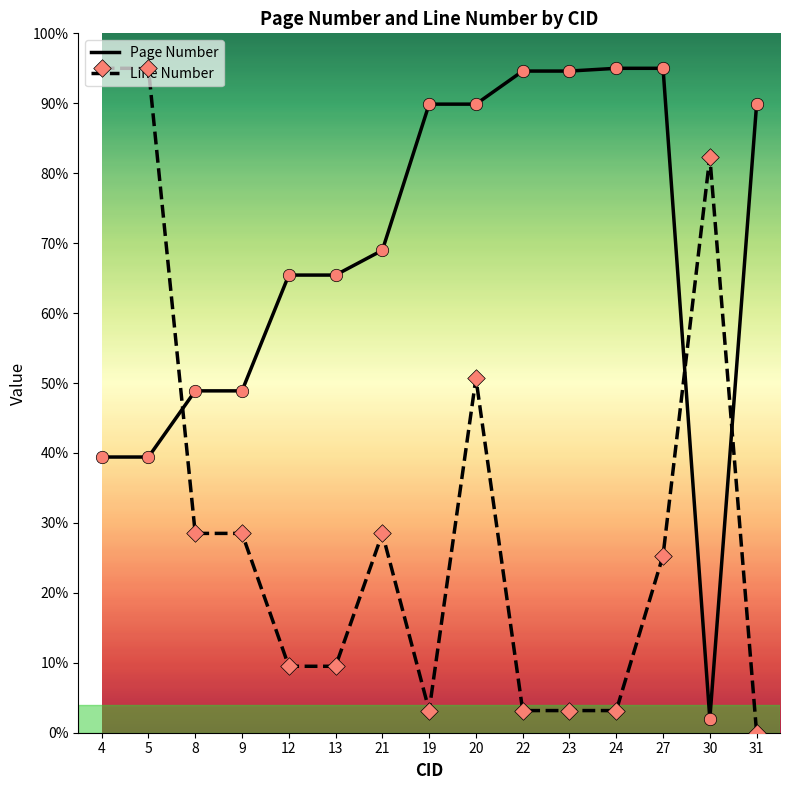

What are all the series names shown in the legend?

Page Number, Line Number